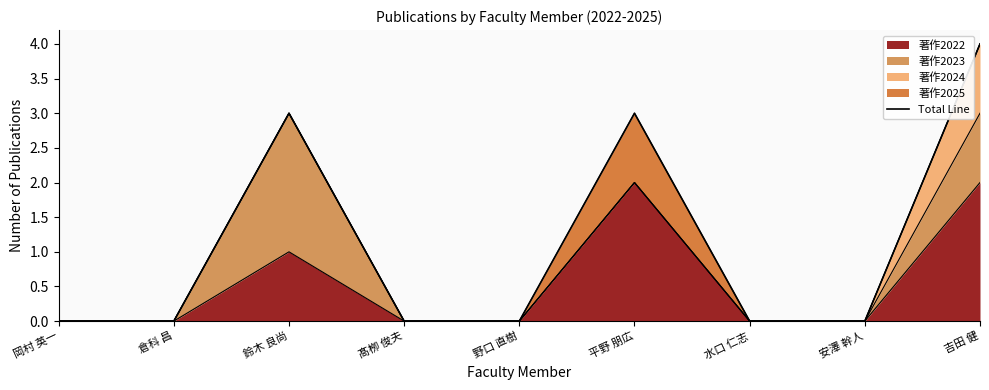

Does the chart display data point markers on the line(s)?

No